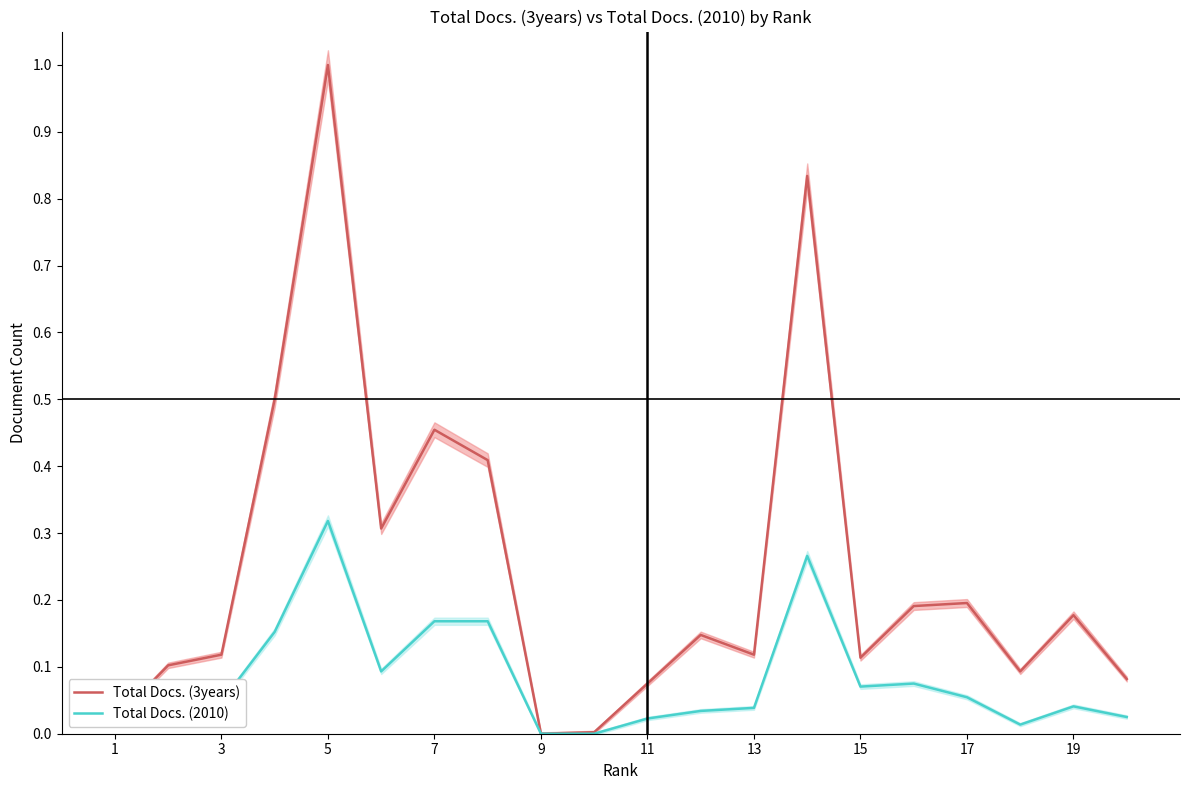

At which category does Total Docs. (3years) reach its first local peak?

5